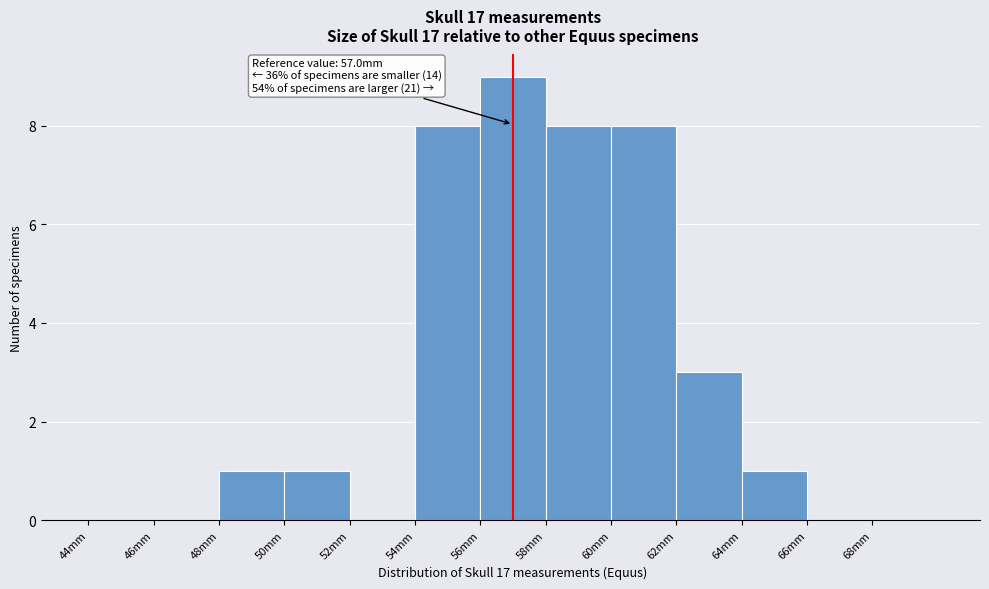

Which range on the x-axis has the tallest bar?

56 to 58